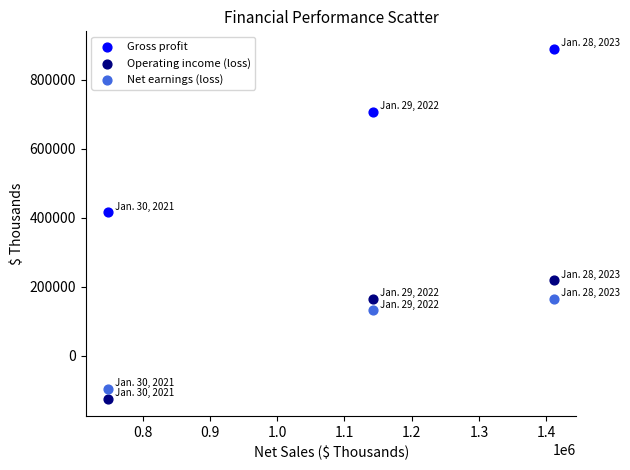

Which series reaches the minimum Y coordinate?

Operating income (loss)